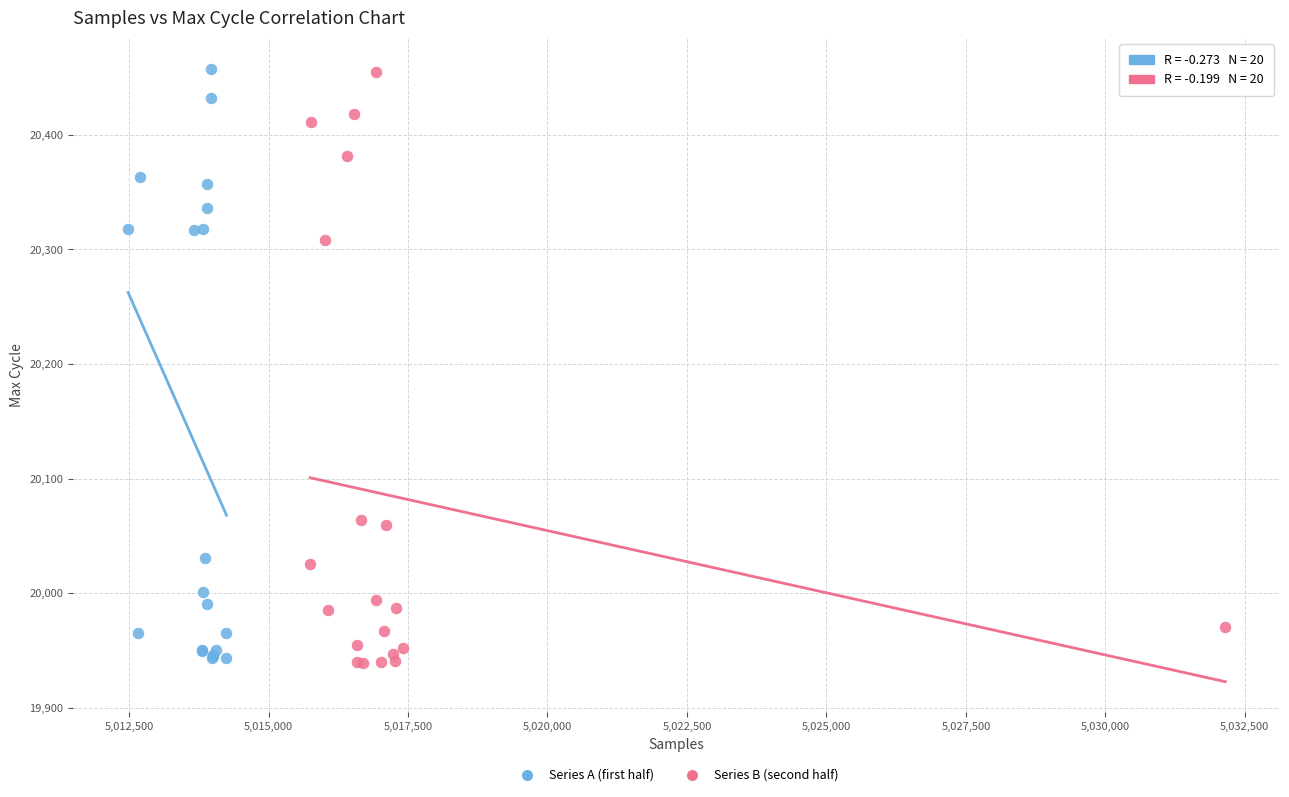

What are all the series names shown in the legend?

Series A (first half), Series B (second half)